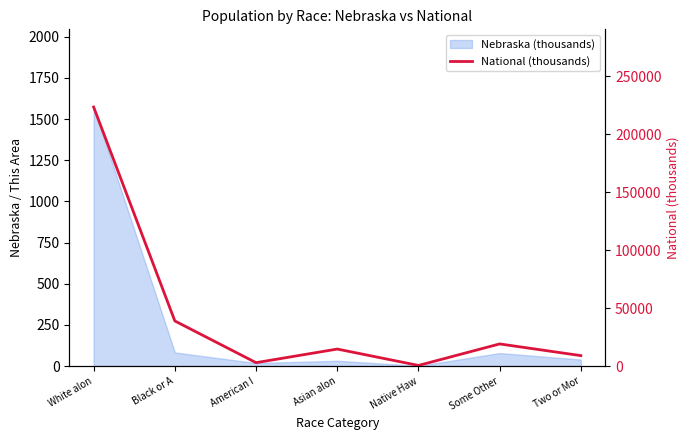

At which category does the chart reach its peak across all series?

White alon